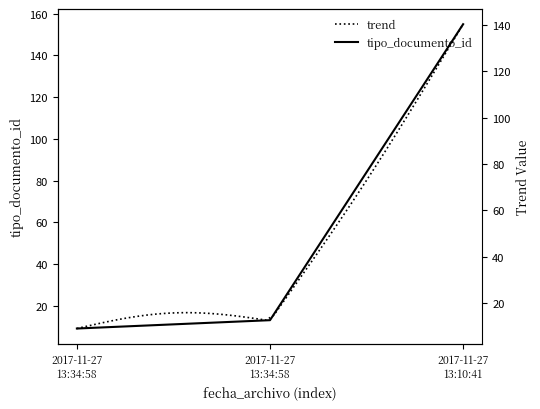

What is the ratio of the value at 2017-11-27 13:34:58 to the value at 2017-11-27 13:10:41?

0.1